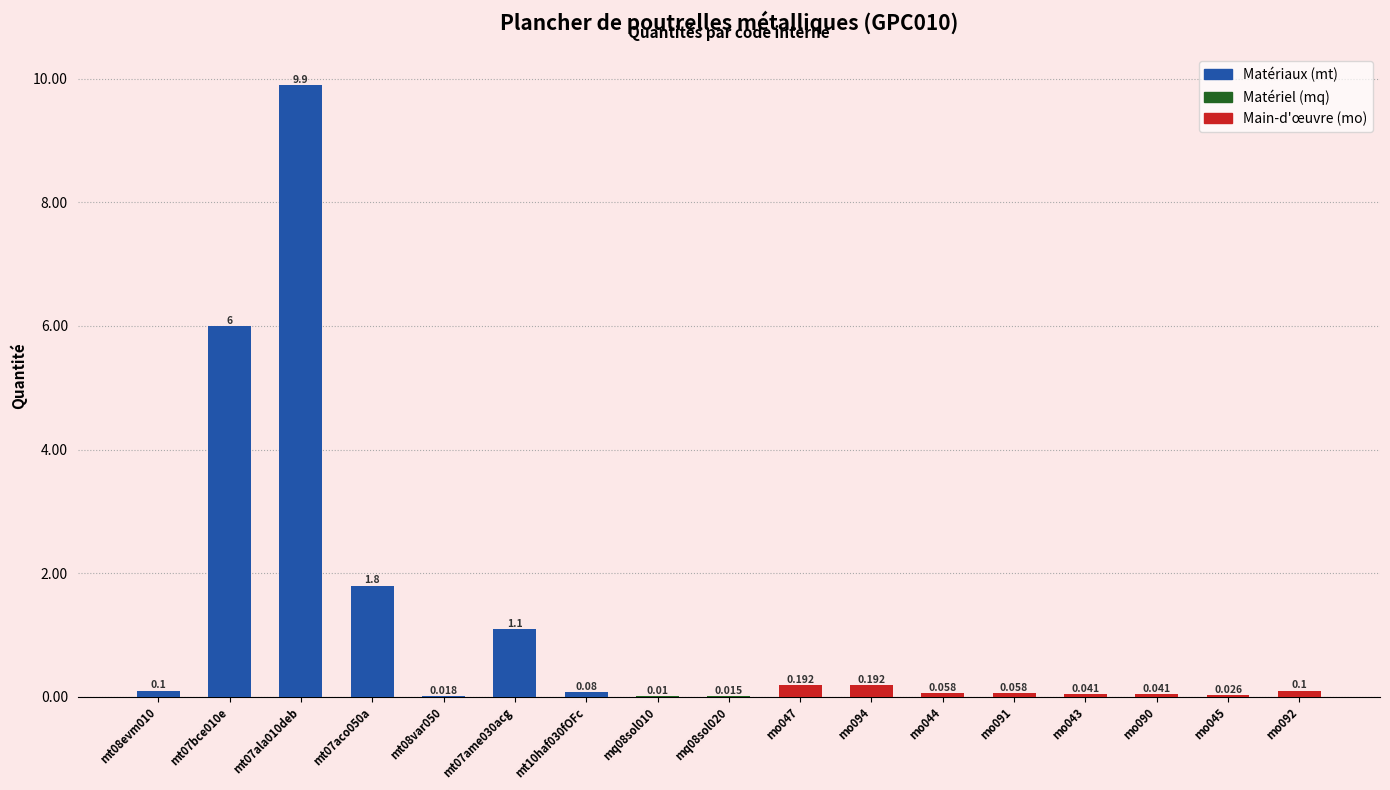

Which label corresponds to the smallest value in the chart?

mq08sol010